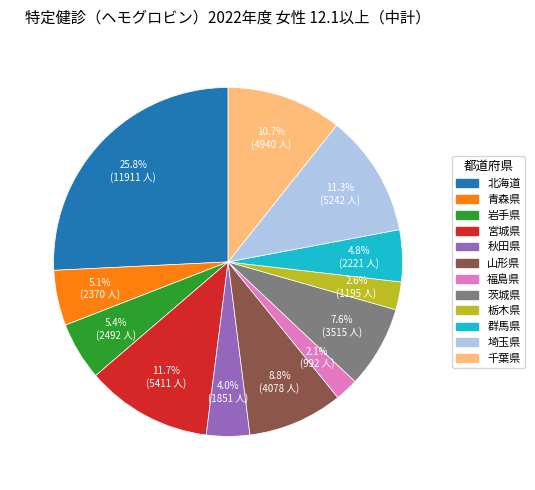

To the nearest percent, what is the difference between the largest and smallest slice percentages?

24%